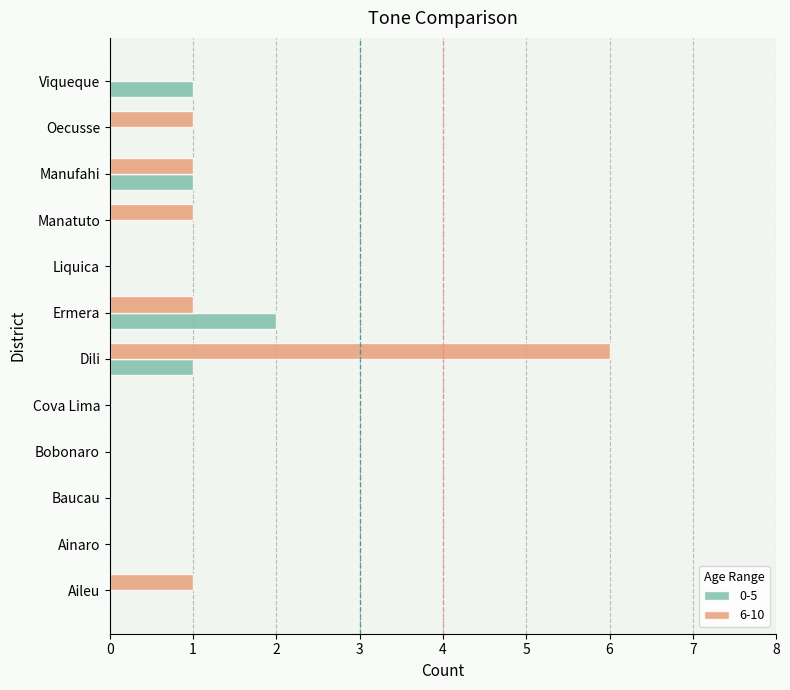

Which category has the highest value across all series?

Dili